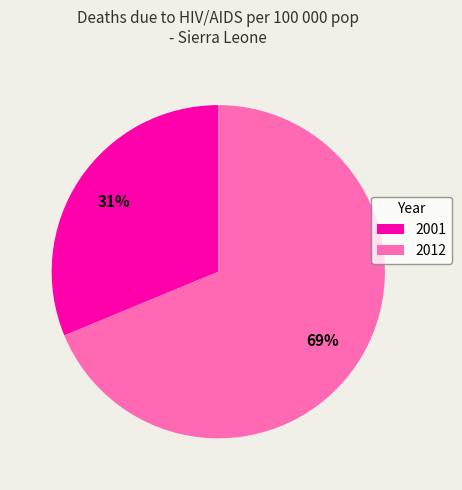

Is the sum of 2001 and 2012 greater than half?

Yes